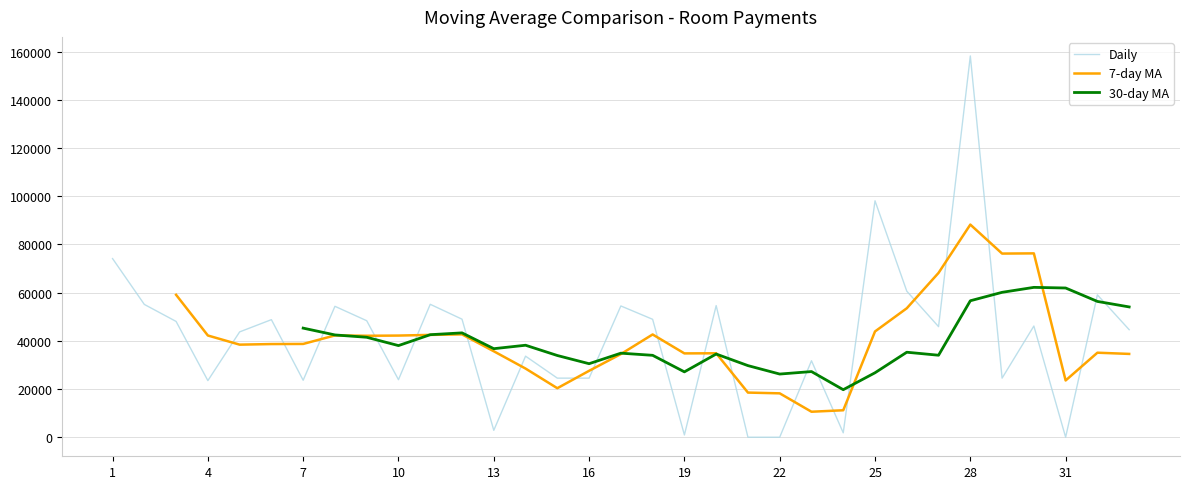

How many 7-day MA values are between 20339 and 42646?

18